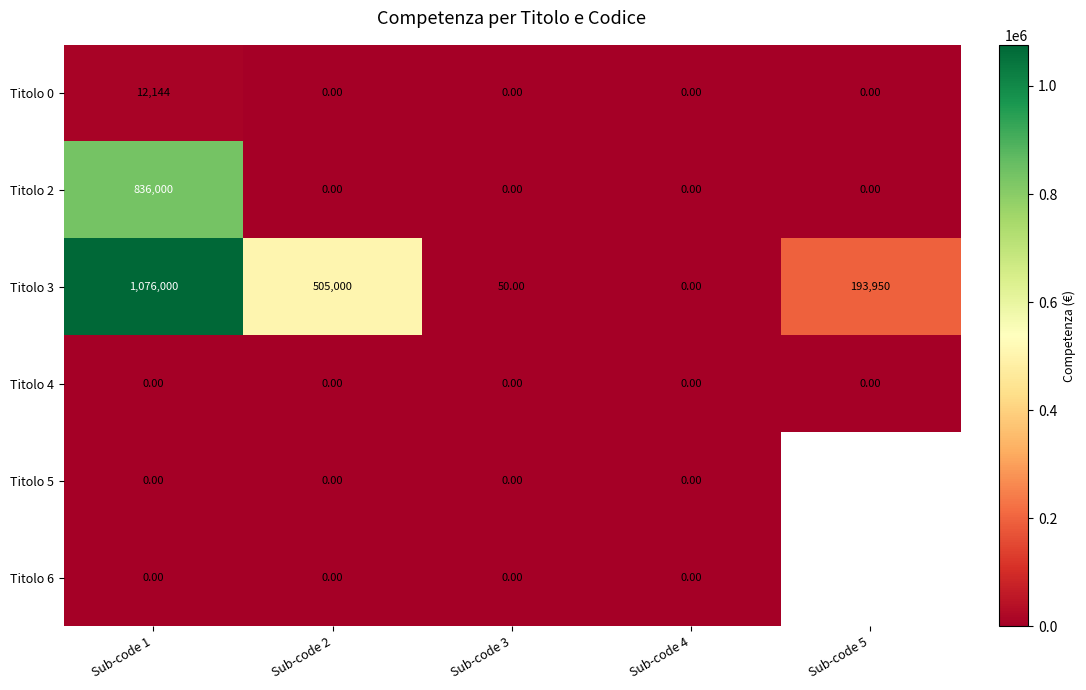

At which label is Titolo 2 closest to 418000?

Sub-code 1